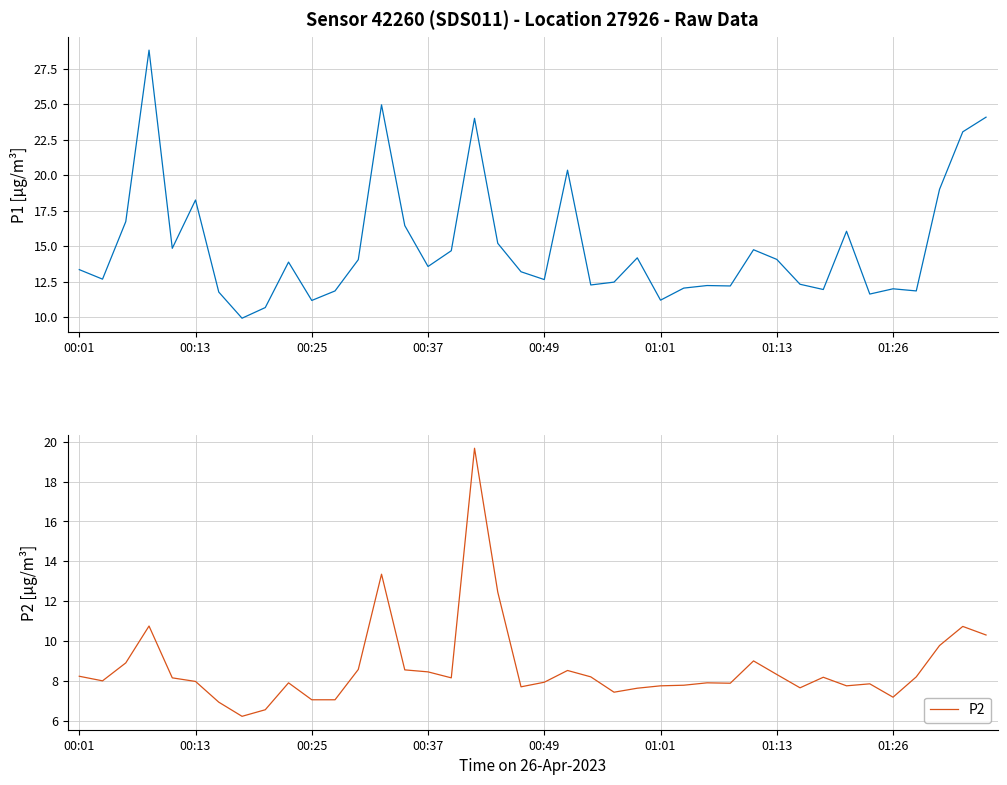

What is the maximum value for P2?

19.7